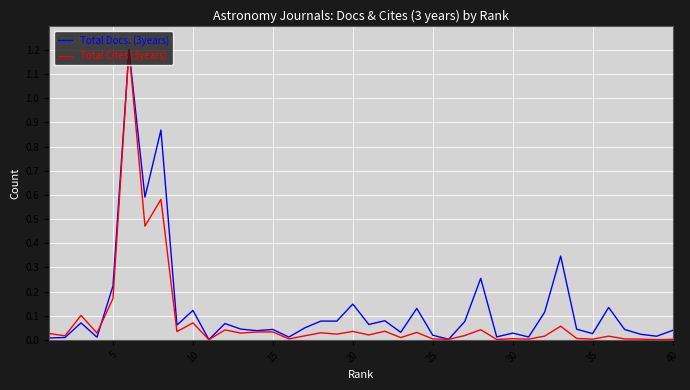

What is the highest value of the Total Cites (3years) series?

1.2